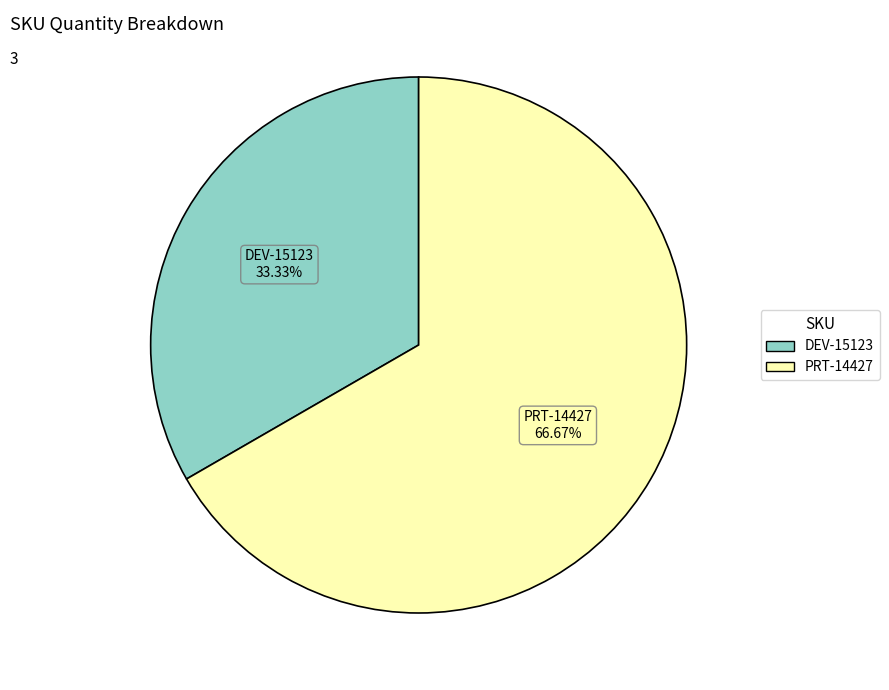

To the nearest percent, what is the combined percentage of DEV-15123 and PRT-14427?

100%